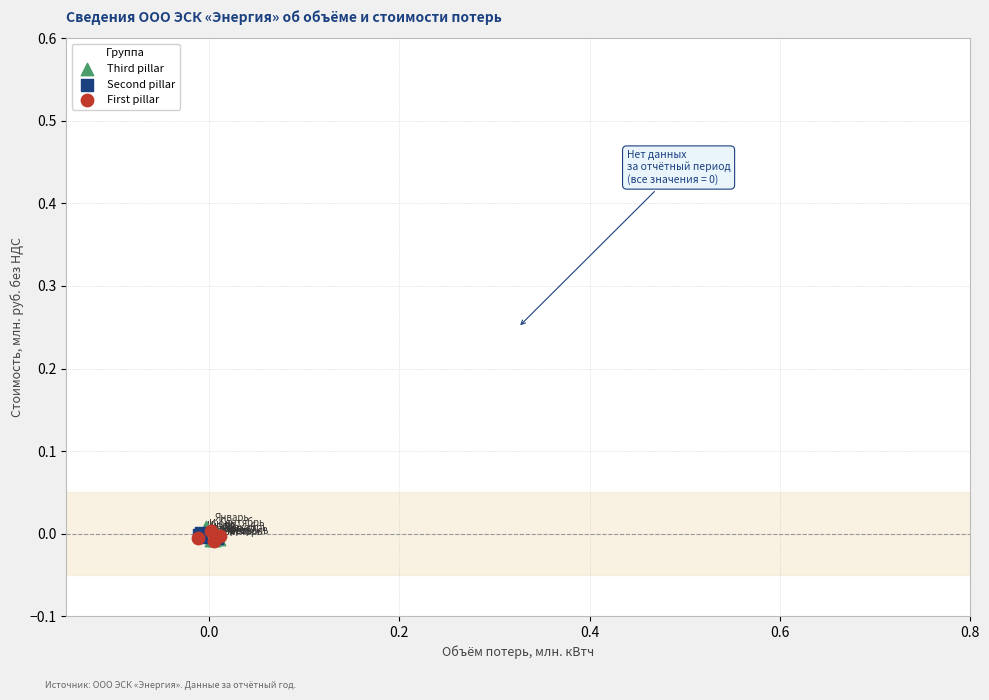

What are all the series names shown in the legend?

Third pillar, Second pillar, First pillar